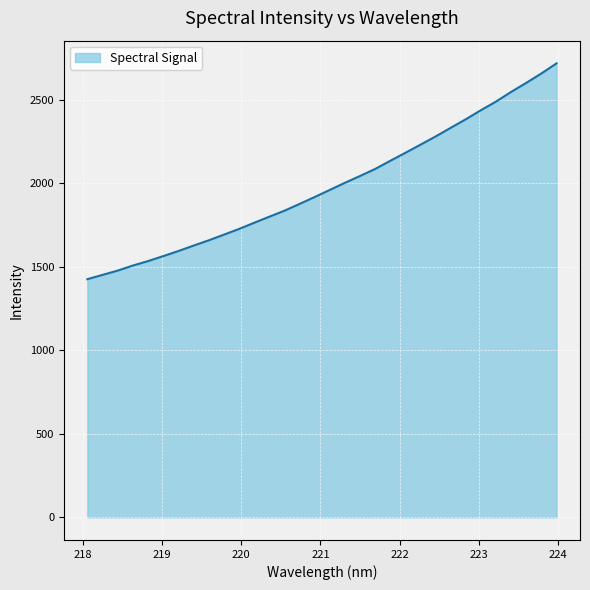

What is the difference between the maximum and minimum values?

1292.0